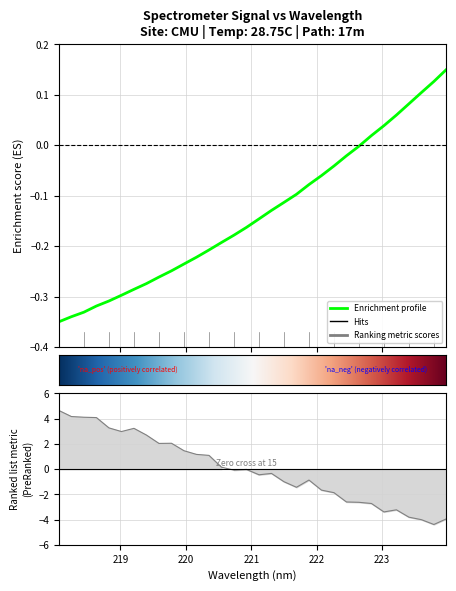

Count the number of values greater than 0.

7